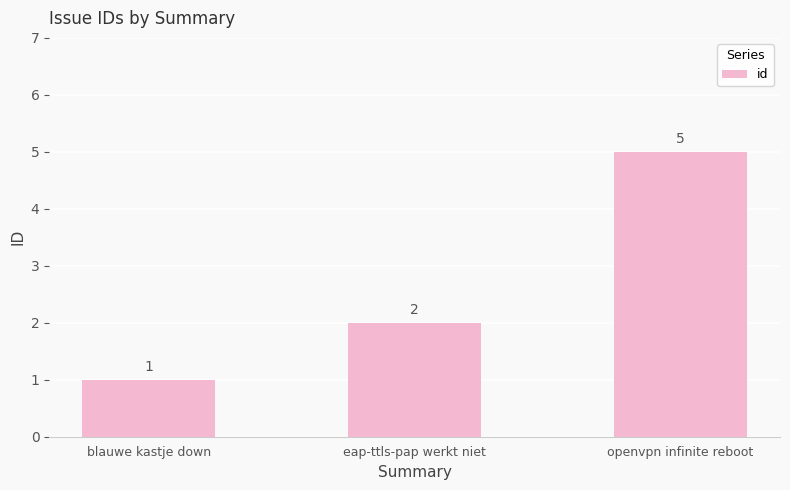

The value at blauwe kastje down is 1. True or false?

True